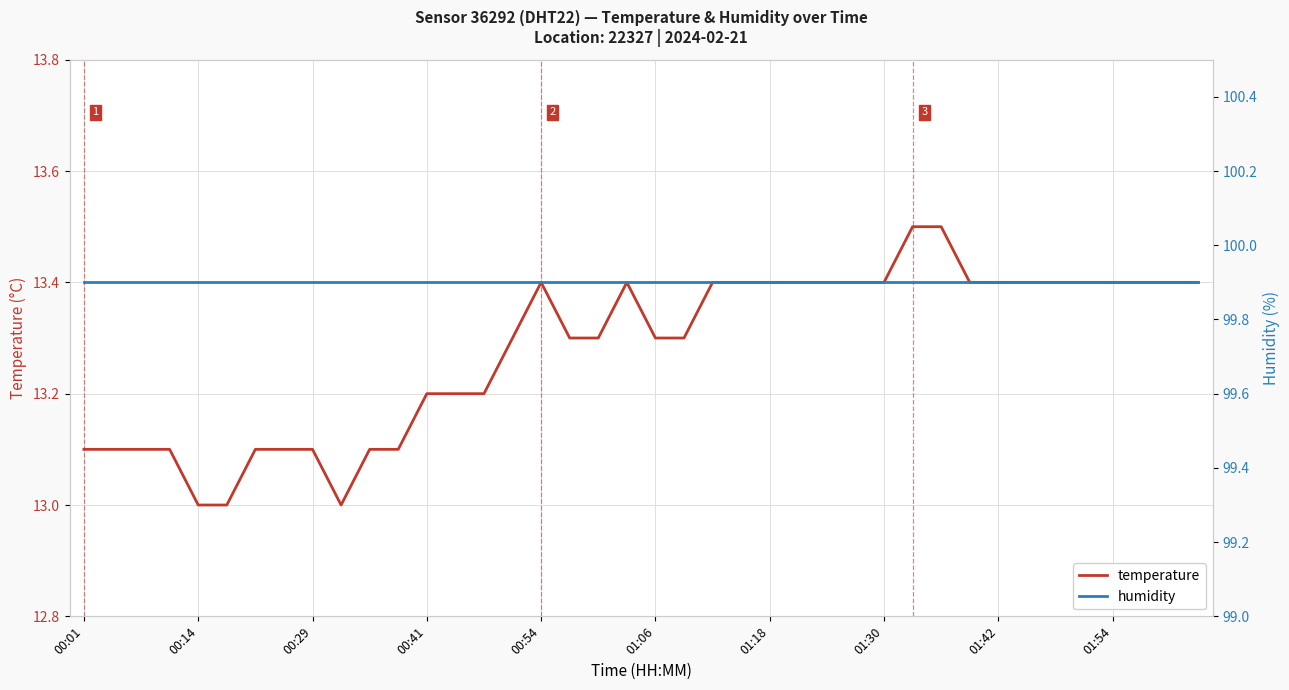

List the series in order of their peak value, lowest first.

temperature, humidity